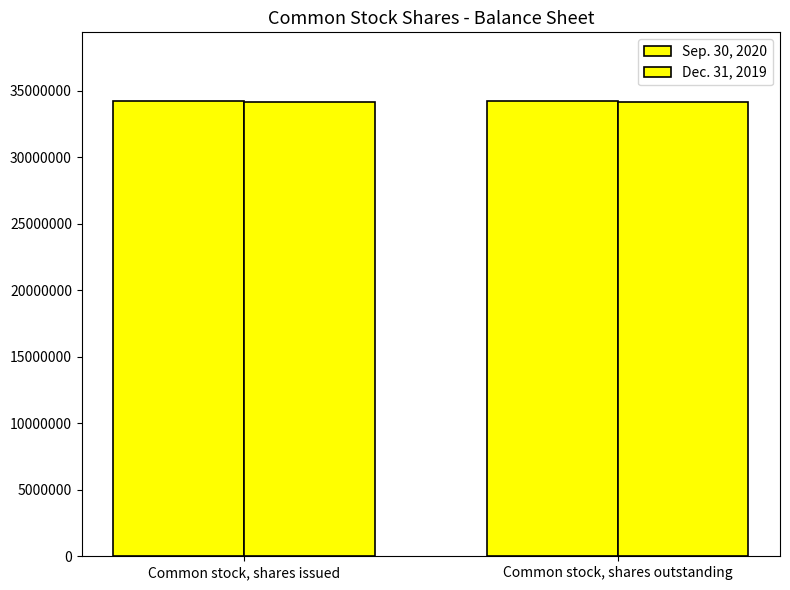

How many bars are there in each group?

2